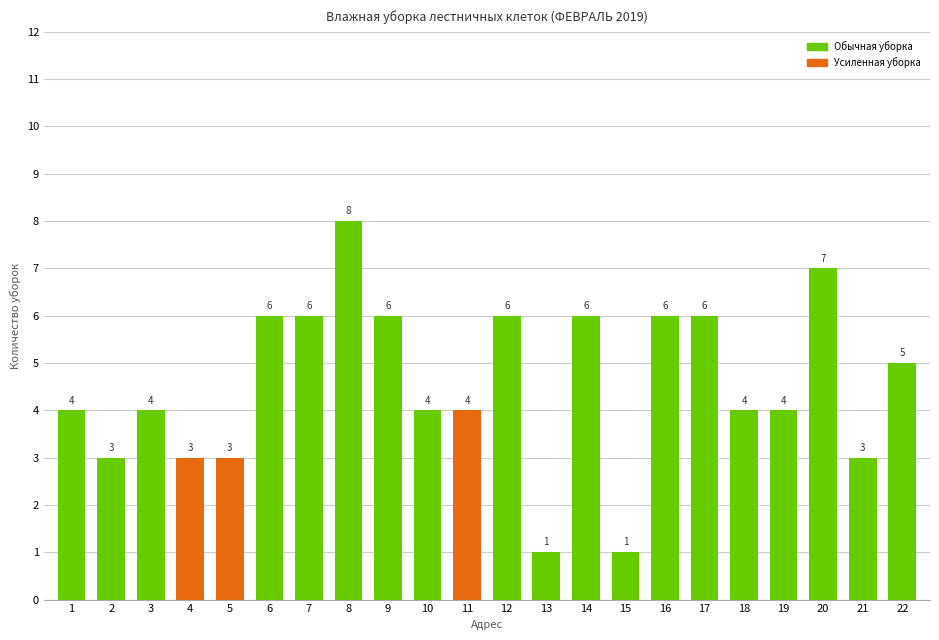

Approximately how many times larger is the value at 15 compared to 20?

0.1